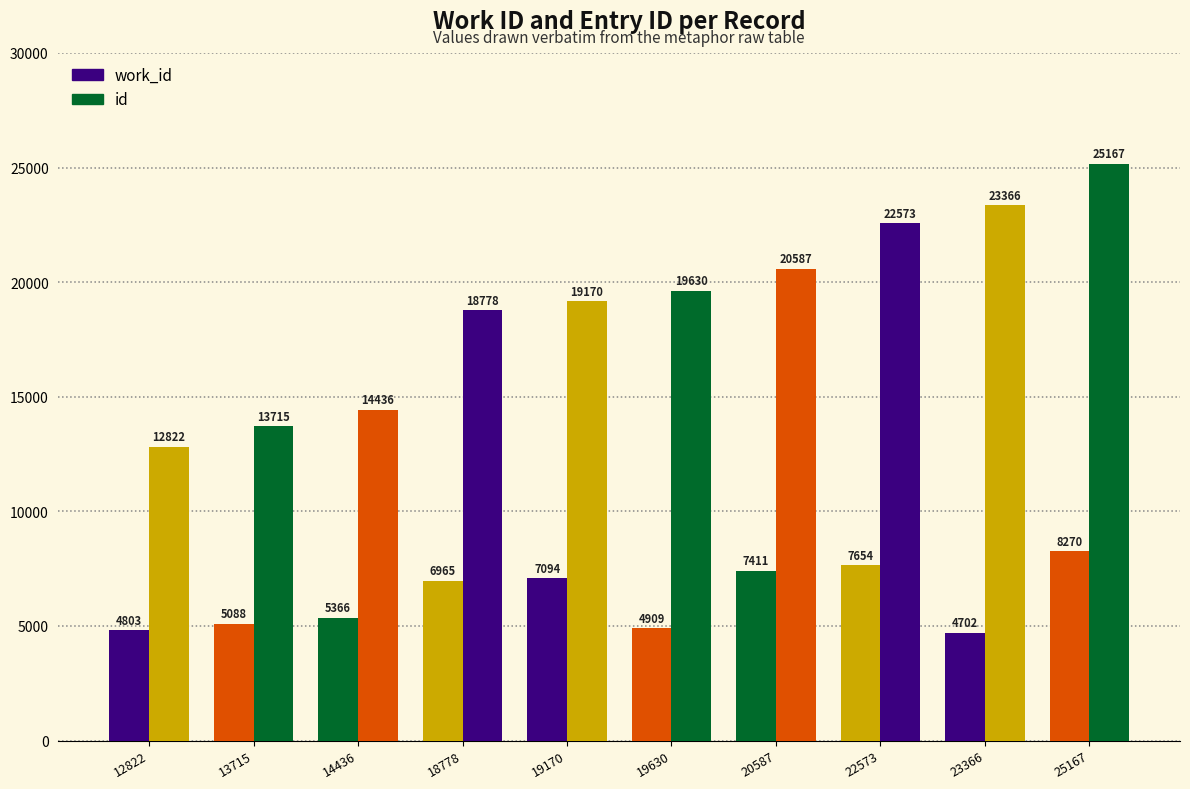

Between 14436 and 19170, which series saw the biggest shift?

id